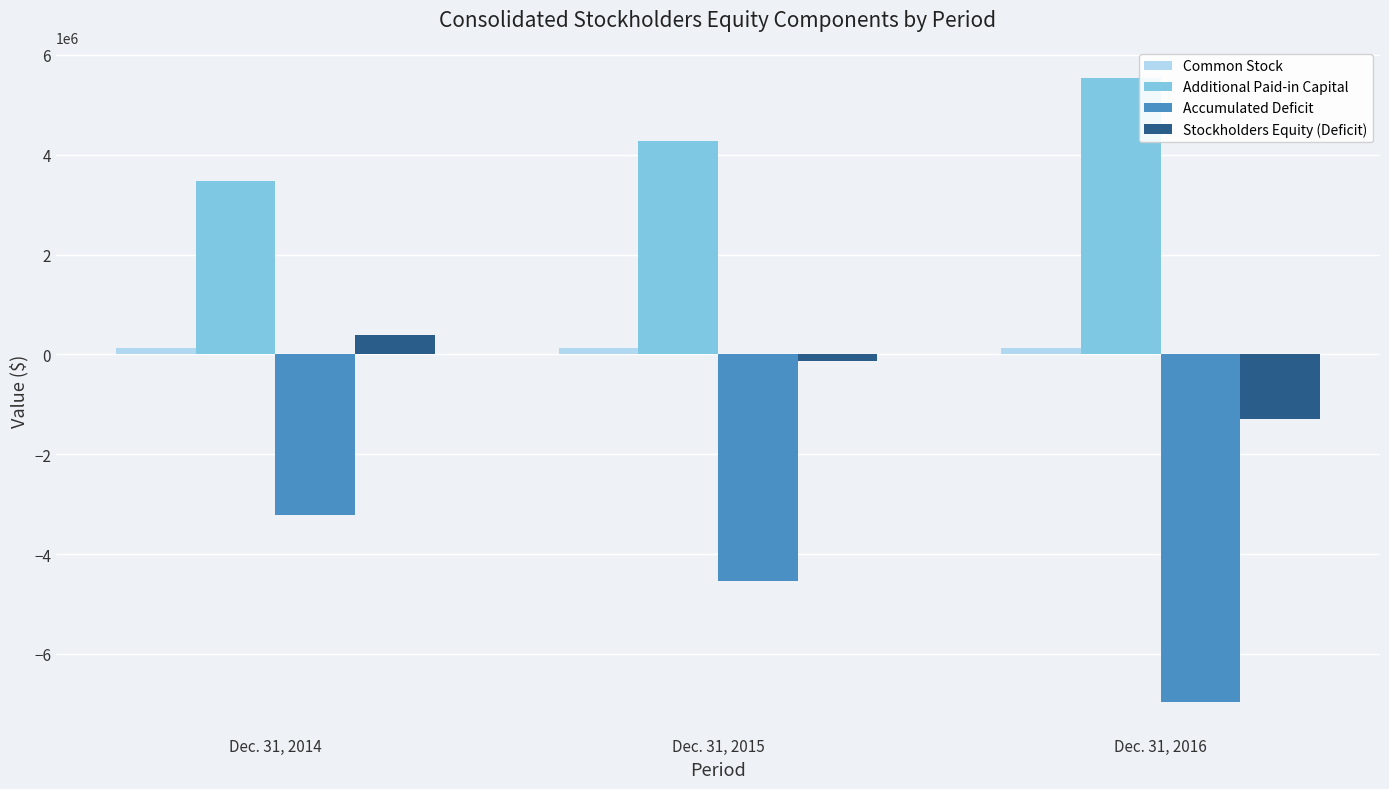

What is the total value across all series at Dec. 31, 2014?

767463